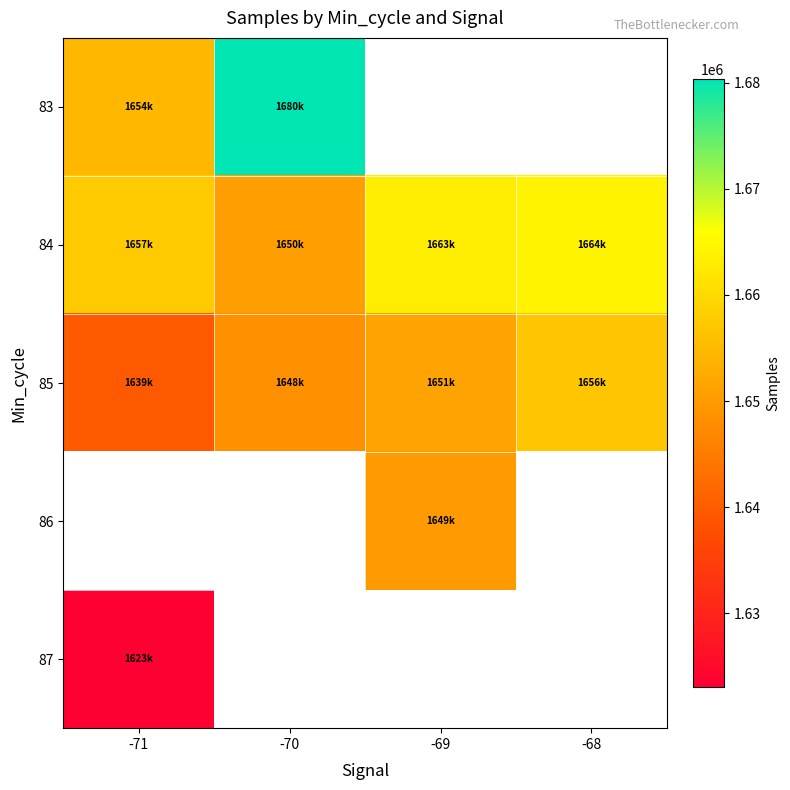

What is the difference between the 84 values at -70 and -69?

12781.0